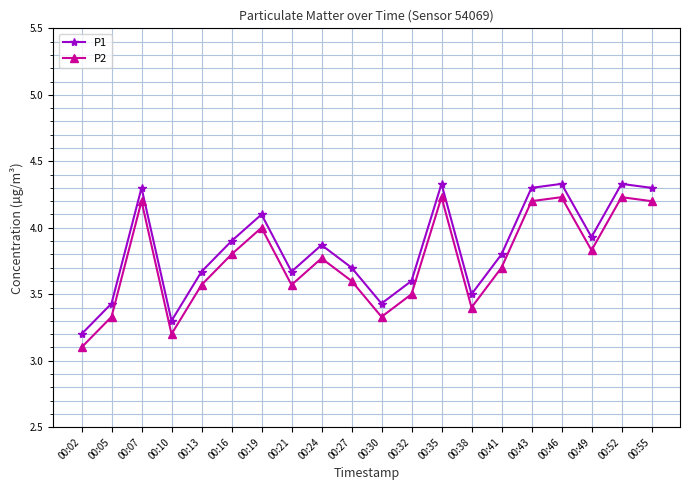

At which label does P2 reach its minimum?

00:02